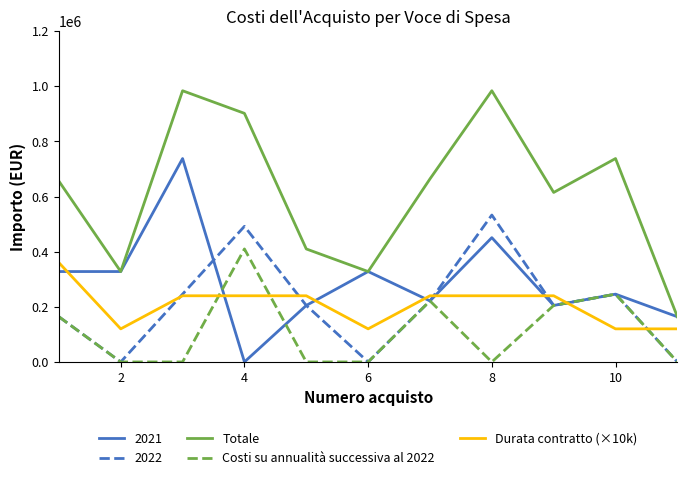

True or false: Durata contratto (×10k) and Totale cross at least once.

False